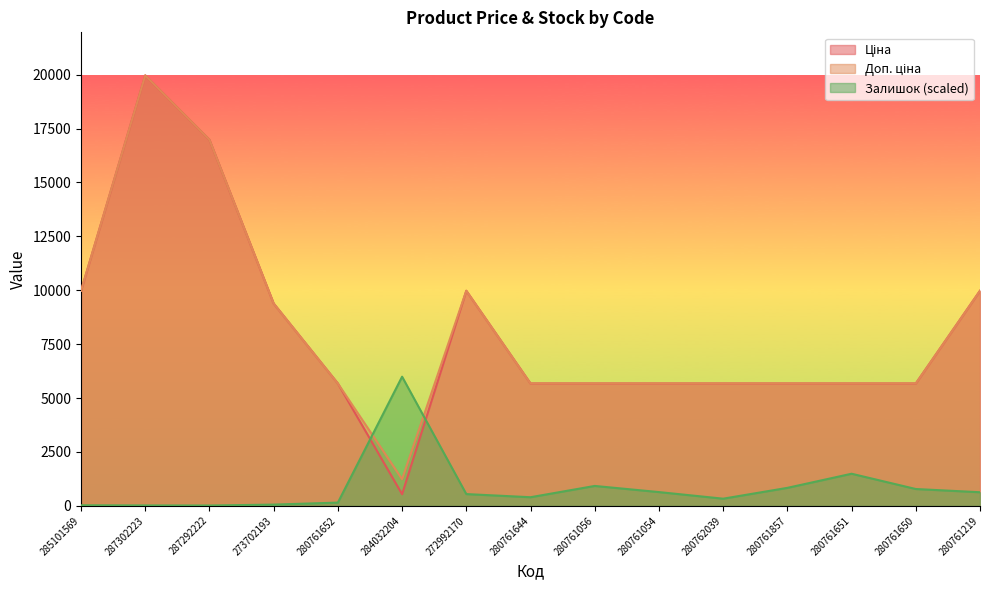

What is the sum of all Доп. ціна values?

122875.4